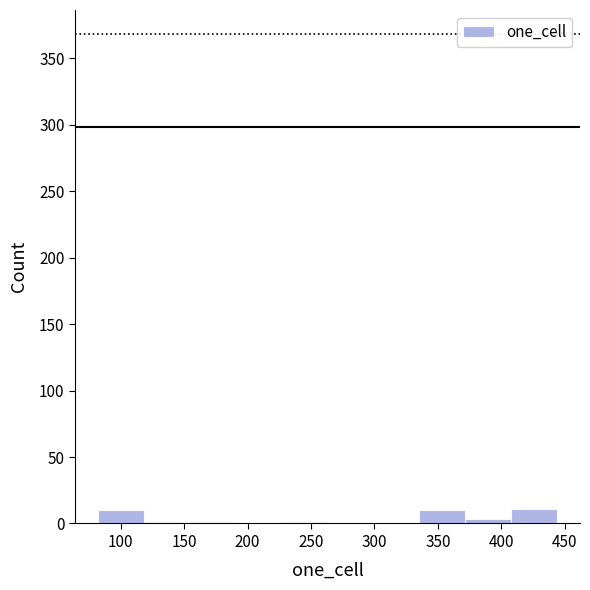

Reading left to right, list every bar in this chart as the range it spans on the x-axis followed by its height. Neither the bar edges nor the heights are printed on the chart, so give them approximately, as read against the axes.

80 to 120: 10
120 to 155: under 5
155 to 190: under 5
190 to 225: 0
225 to 265: under 5
265 to 300: 0
300 to 335: 0
335 to 370: 10
370 to 410: under 5
410 to 445: 10